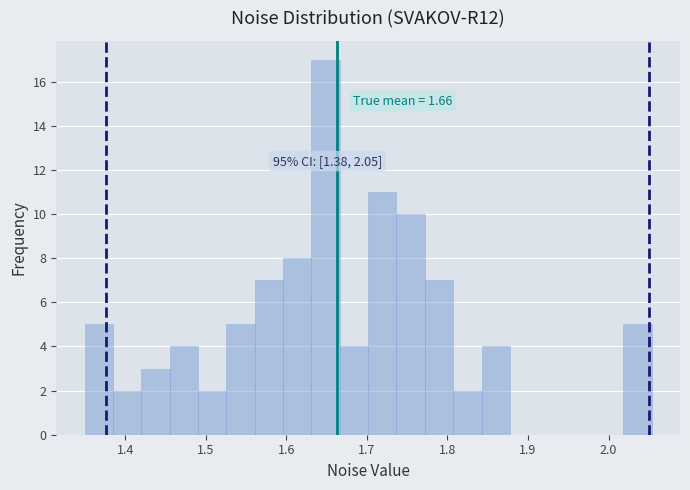

Around what value on the x-axis is the tallest bar? Give the approximate position of its centre, as read against the axis.

1.65